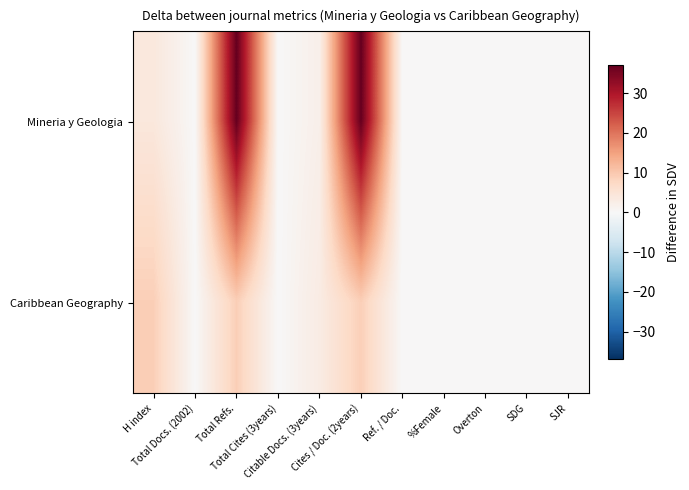

Reading left to right, what are all the values shown in this chart?

Mineria y Geologia: H index=4	Total Docs. (2002)=0	Total Refs.=37	Total Cites (3years)=0	Citable Docs. (3years)=2	Cites / Doc. (2years)=37	Ref. / Doc.=0	%Female=0	Overton=0	SDG=0	SJR=0
Caribbean Geography: H index=9	Total Docs. (2002)=0	Total Refs.=9	Total Cites (3years)=0	Citable Docs. (3years)=3	Cites / Doc. (2years)=9	Ref. / Doc.=0	%Female=0	Overton=0	SDG=0	SJR=0